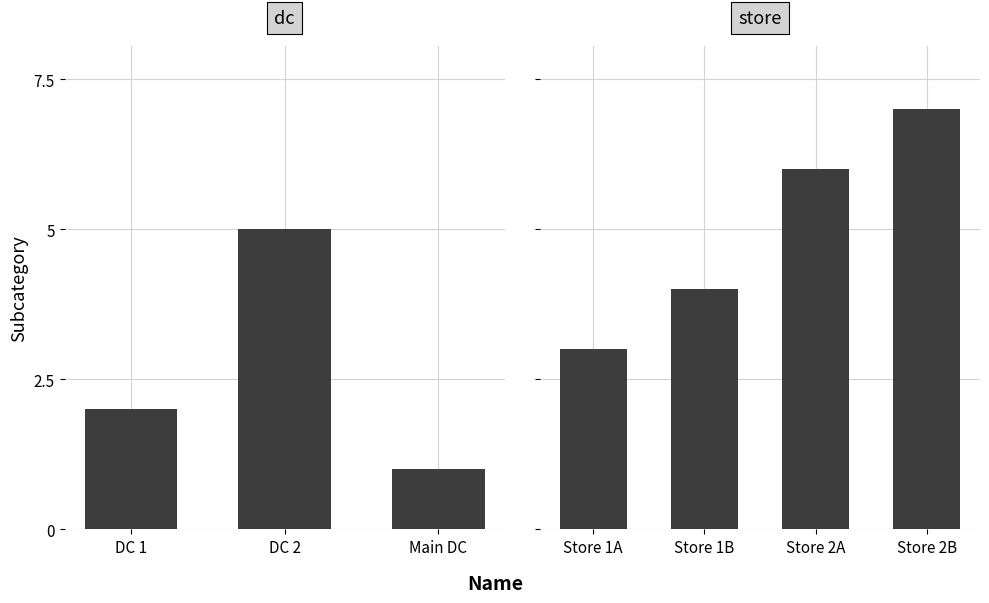

Reading left to right, list all the values displayed in this chart.

DC 1=2	DC 2=5	Main DC=1	Store 1A=3	Store 1B=4	Store 2A=6	Store 2B=7